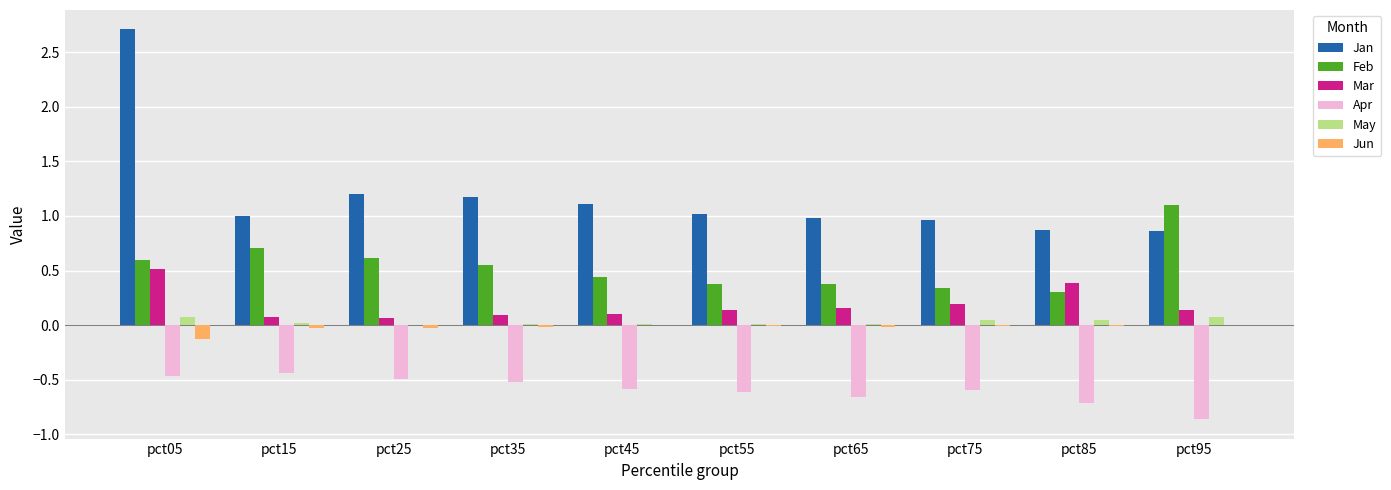

True or false: May has a value of 0.0 at pct75.

True